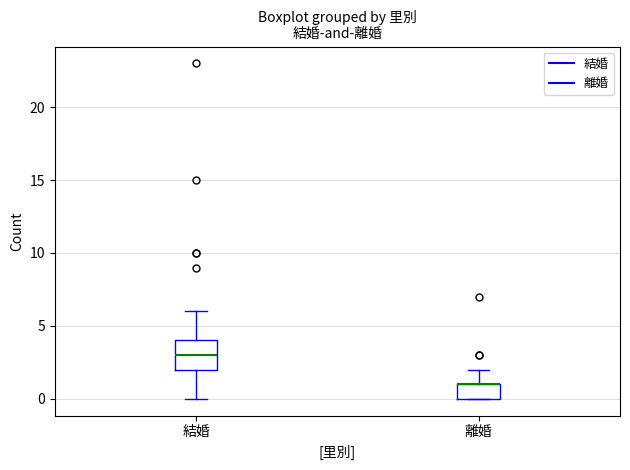

Where is the lower edge of the box for 結婚 on the y-axis? The values are not printed on the chart, so give them approximately, as read against the axis.

2